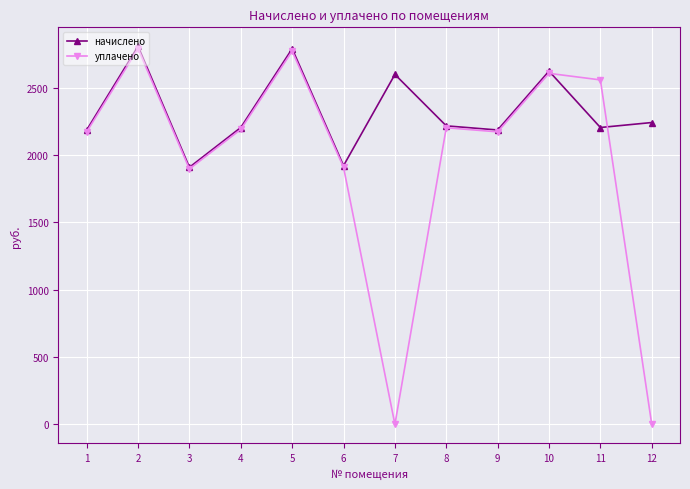

Does the chart display data point markers on the line(s)?

Yes